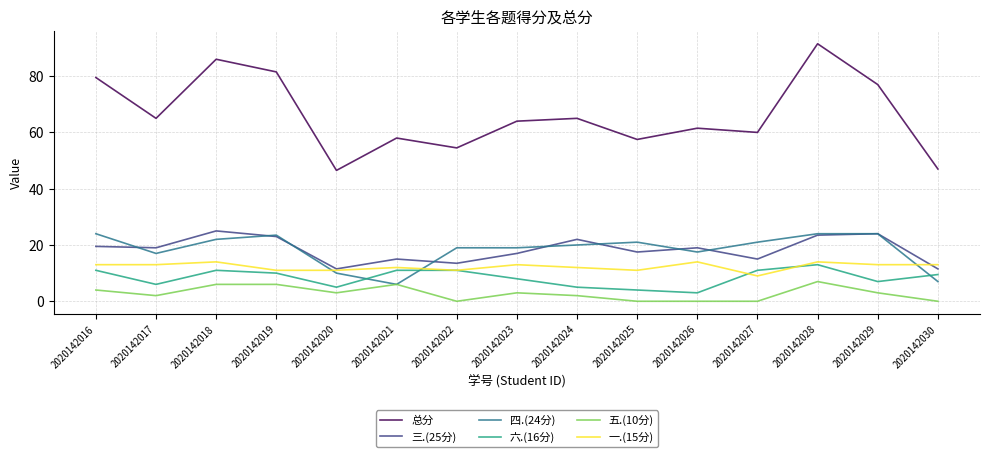

Which series has the largest total across all categories?

总分